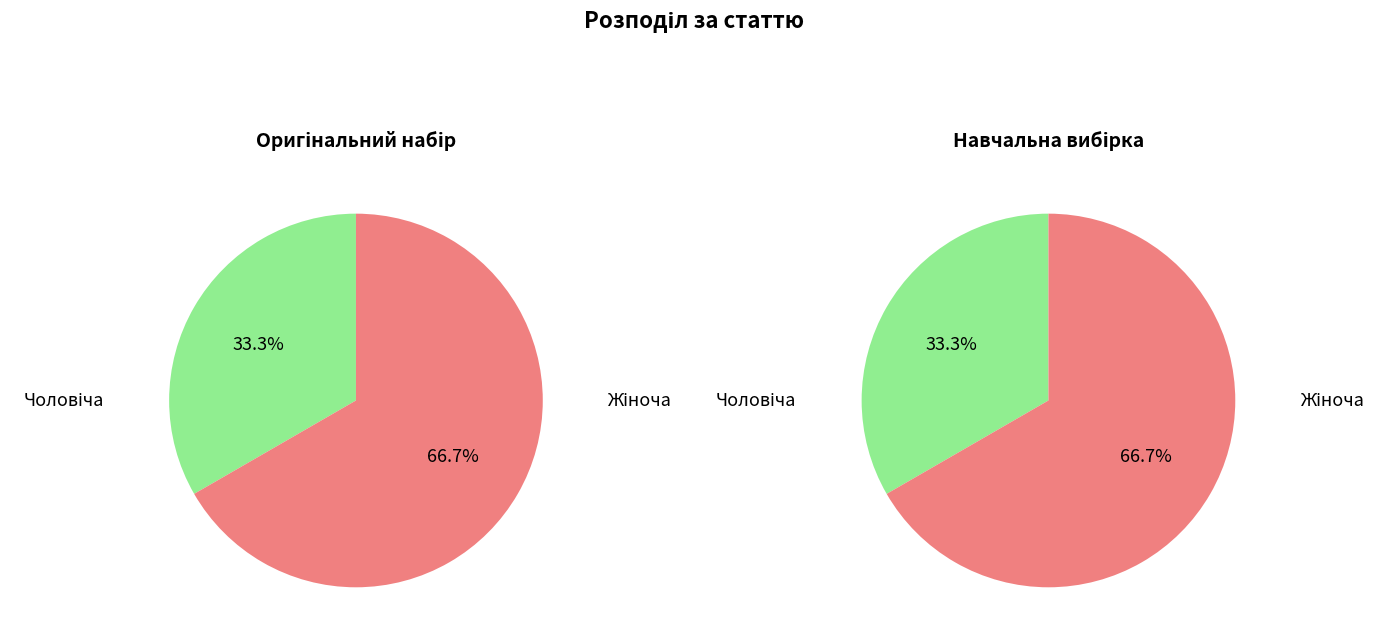

Is it true that Жіноча is 67% of the pie?

True